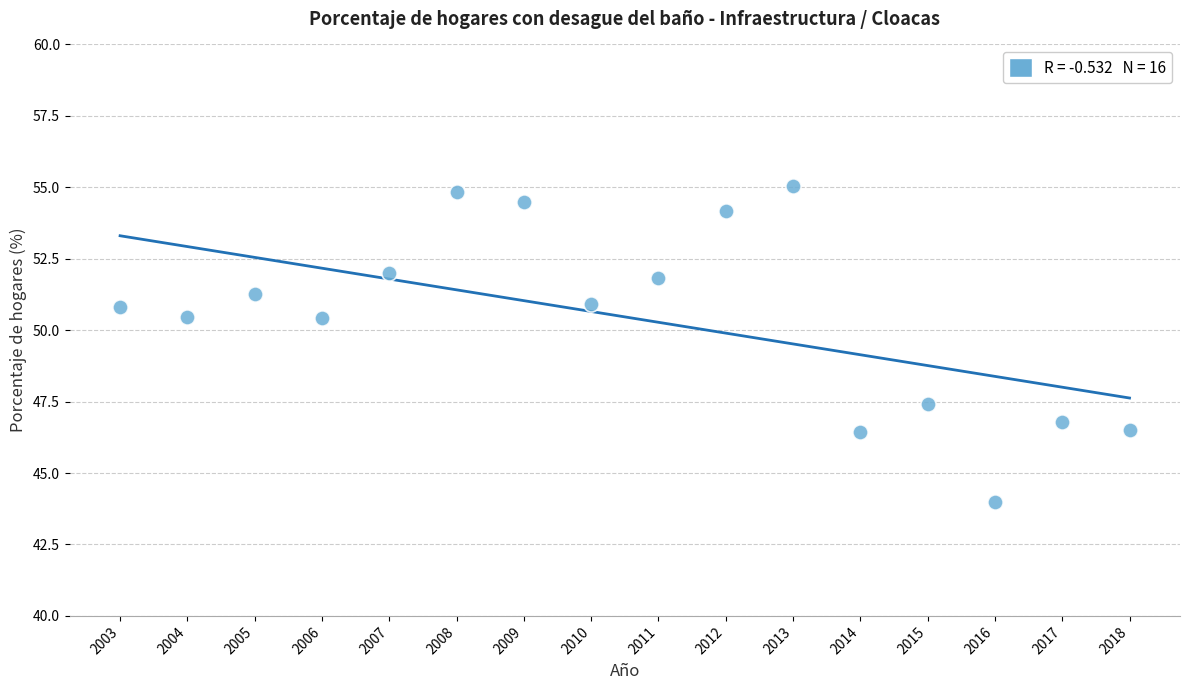

What is the range of Y values (max minus min)?

11.1